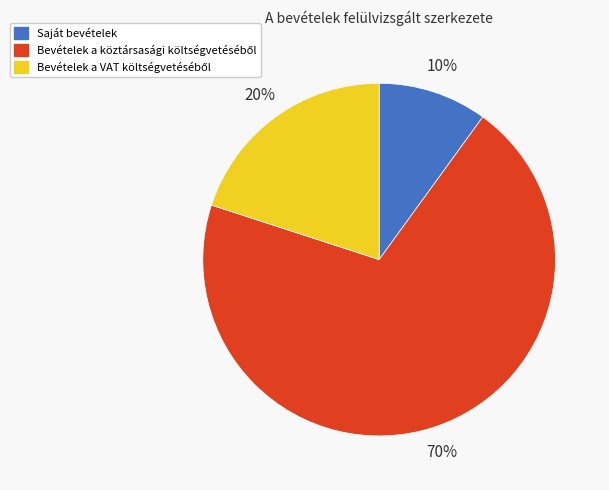

Is there a majority slice in this chart?

Yes